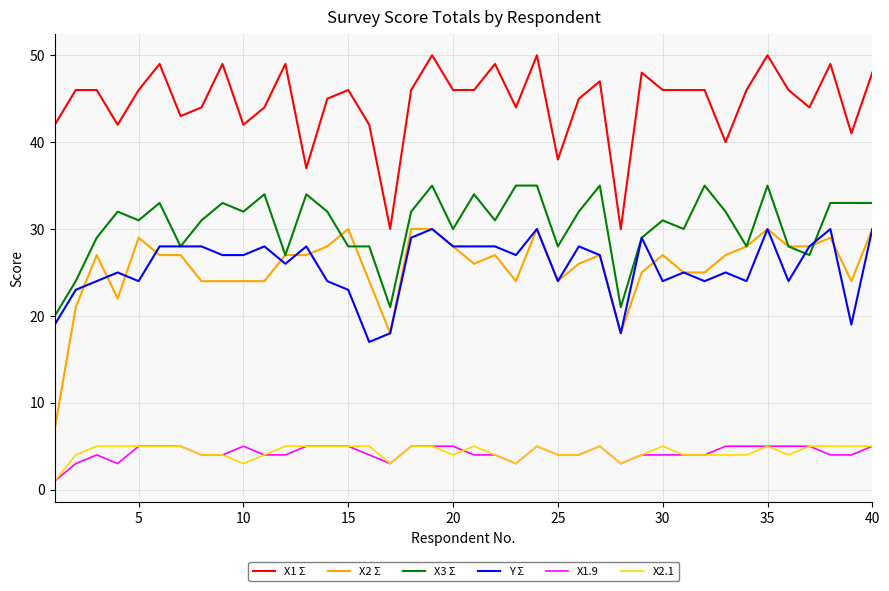

Which series has the largest range (max minus min)?

X2 Σ